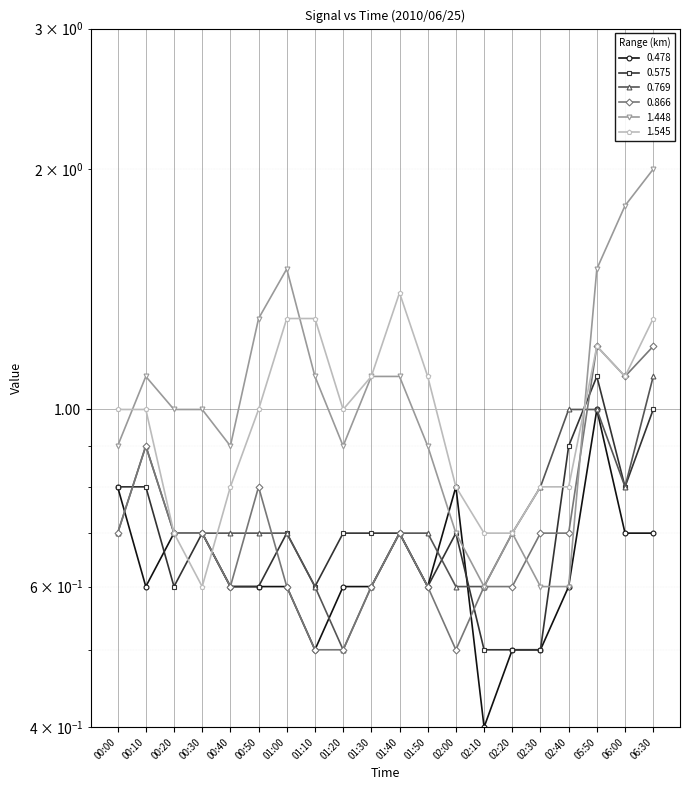

Reading left to right, transcribe all the data shown in this chart.

0.478: 00:00=0.8	00:10=0.6	00:20=0.7	00:30=0.7	00:40=0.6	00:50=0.6	01:00=0.6	01:10=0.5	01:20=0.6	01:30=0.6	01:40=0.7	01:50=0.6	02:00=0.8	02:10=0.4	02:20=0.5	02:30=0.5	02:40=0.6	05:50=1.0	06:00=0.7	06:30=0.7
0.575: 00:00=0.8	00:10=0.8	00:20=0.6	00:30=0.7	00:40=0.6	00:50=0.6	01:00=0.7	01:10=0.6	01:20=0.7	01:30=0.7	01:40=0.7	01:50=0.6	02:00=0.7	02:10=0.5	02:20=0.5	02:30=0.5	02:40=0.9	05:50=1.1	06:00=0.8	06:30=1.0
0.769: 00:00=0.7	00:10=0.9	00:20=0.7	00:30=0.7	00:40=0.7	00:50=0.7	01:00=0.7	01:10=0.6	01:20=0.5	01:30=0.6	01:40=0.7	01:50=0.7	02:00=0.6	02:10=0.6	02:20=0.7	02:30=0.8	02:40=1.0	05:50=1.0	06:00=0.8	06:30=1.1
0.866: 00:00=0.7	00:10=0.9	00:20=0.7	00:30=0.7	00:40=0.6	00:50=0.8	01:00=0.6	01:10=0.5	01:20=0.5	01:30=0.6	01:40=0.7	01:50=0.6	02:00=0.5	02:10=0.6	02:20=0.6	02:30=0.7	02:40=0.7	05:50=1.2	06:00=1.1	06:30=1.2
1.448: 00:00=0.9	00:10=1.1	00:20=1.0	00:30=1.0	00:40=0.9	00:50=1.3	01:00=1.5	01:10=1.1	01:20=0.9	01:30=1.1	01:40=1.1	01:50=0.9	02:00=0.7	02:10=0.6	02:20=0.7	02:30=0.6	02:40=0.6	05:50=1.5	06:00=1.8	06:30=2.0
1.545: 00:00=1.0	00:10=1.0	00:20=0.7	00:30=0.6	00:40=0.8	00:50=1.0	01:00=1.3	01:10=1.3	01:20=1.0	01:30=1.1	01:40=1.4	01:50=1.1	02:00=0.8	02:10=0.7	02:20=0.7	02:30=0.8	02:40=0.8	05:50=1.2	06:00=1.1	06:30=1.3